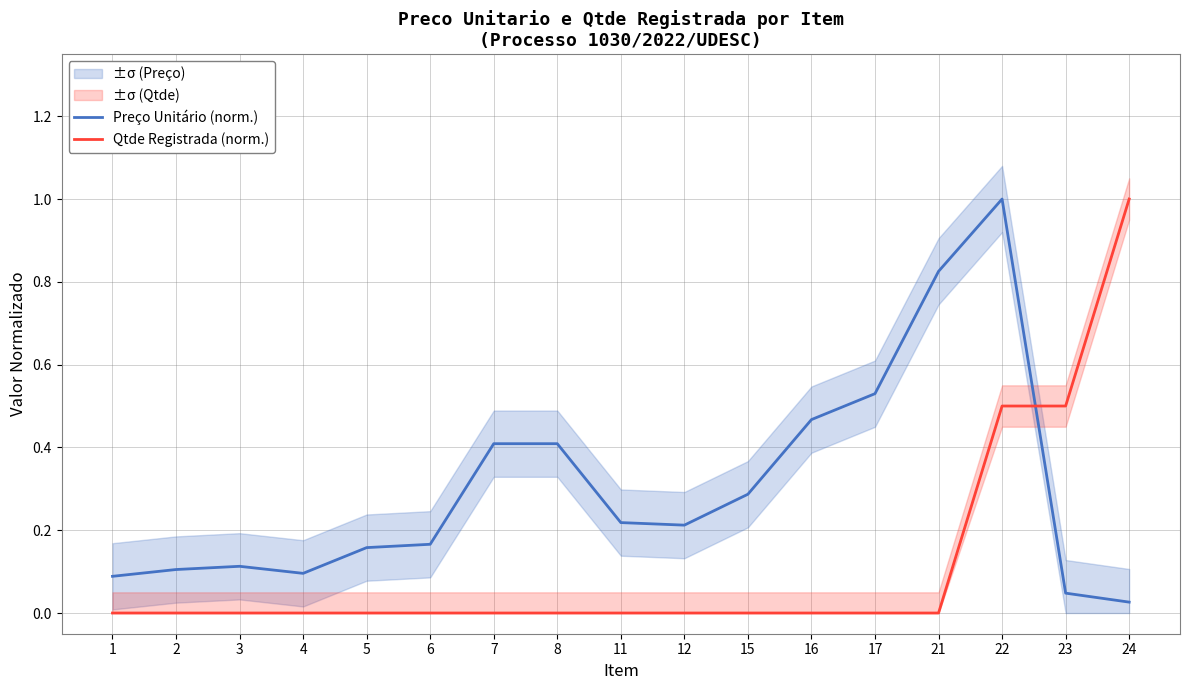

How many data points in Qtde Registrada (norm.) are above 0?

3